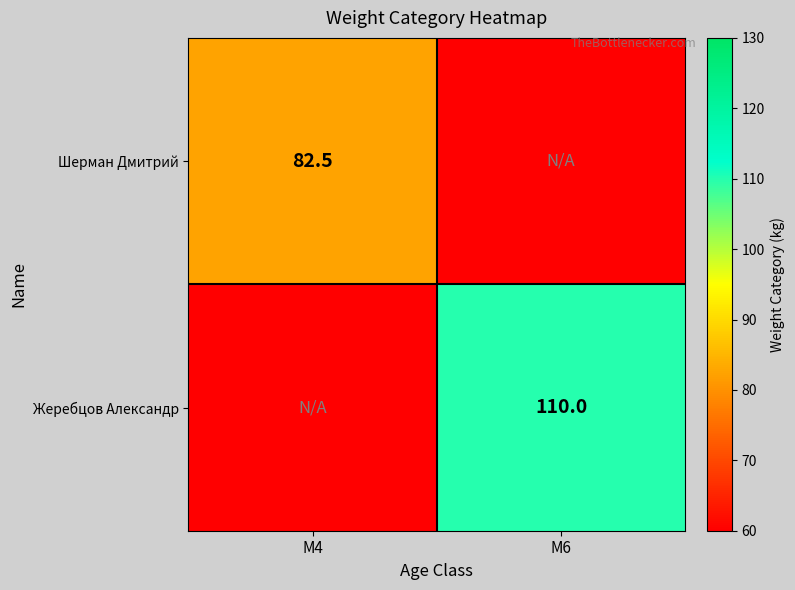

What is the maximum value shown in the chart?

110.0